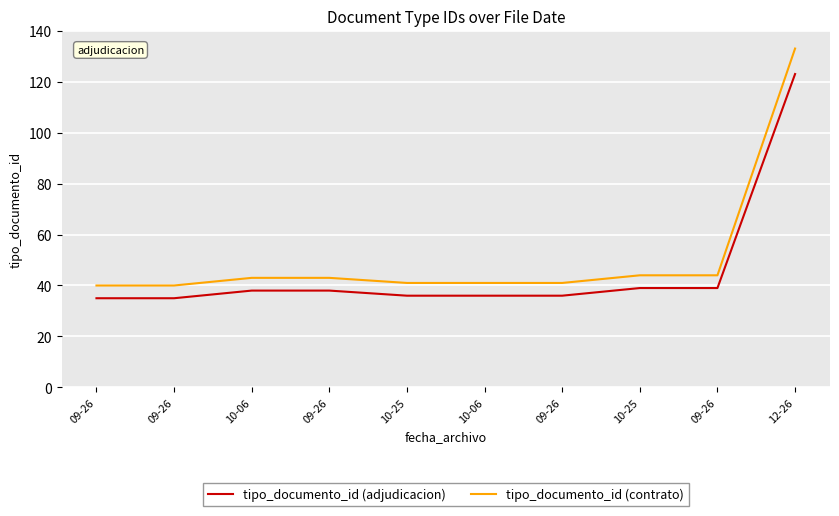

The value of tipo_documento_id (adjudicacion) at 10-06 is 38. True or false?

True